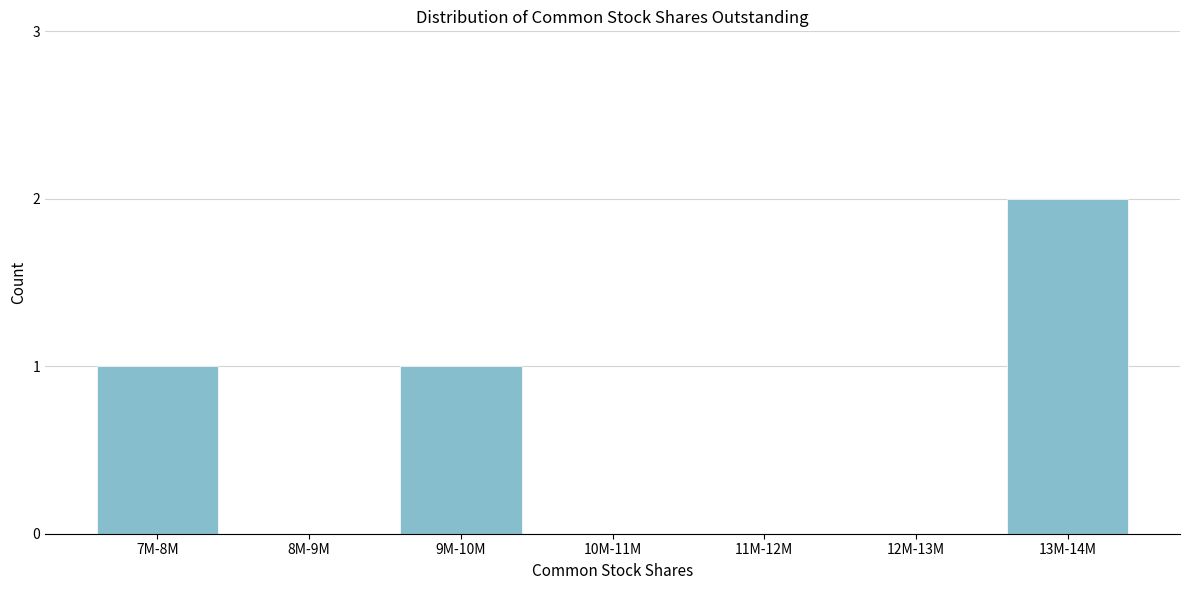

Reading left to right, transcribe all the data shown in this chart.

7M-8M=1	8M-9M=0	9M-10M=1	10M-11M=0	11M-12M=0	12M-13M=0	13M-14M=2